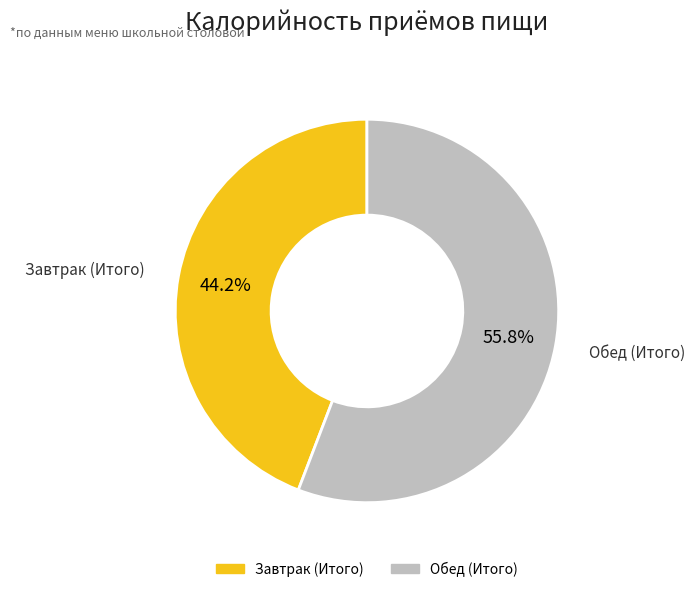

Count the number of slices in the pie.

2